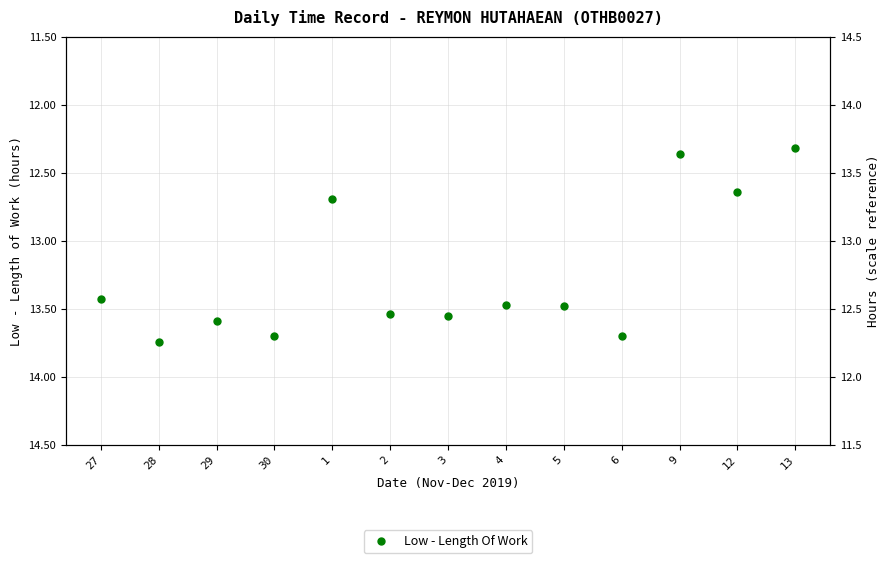

Where is the first local minimum?

29